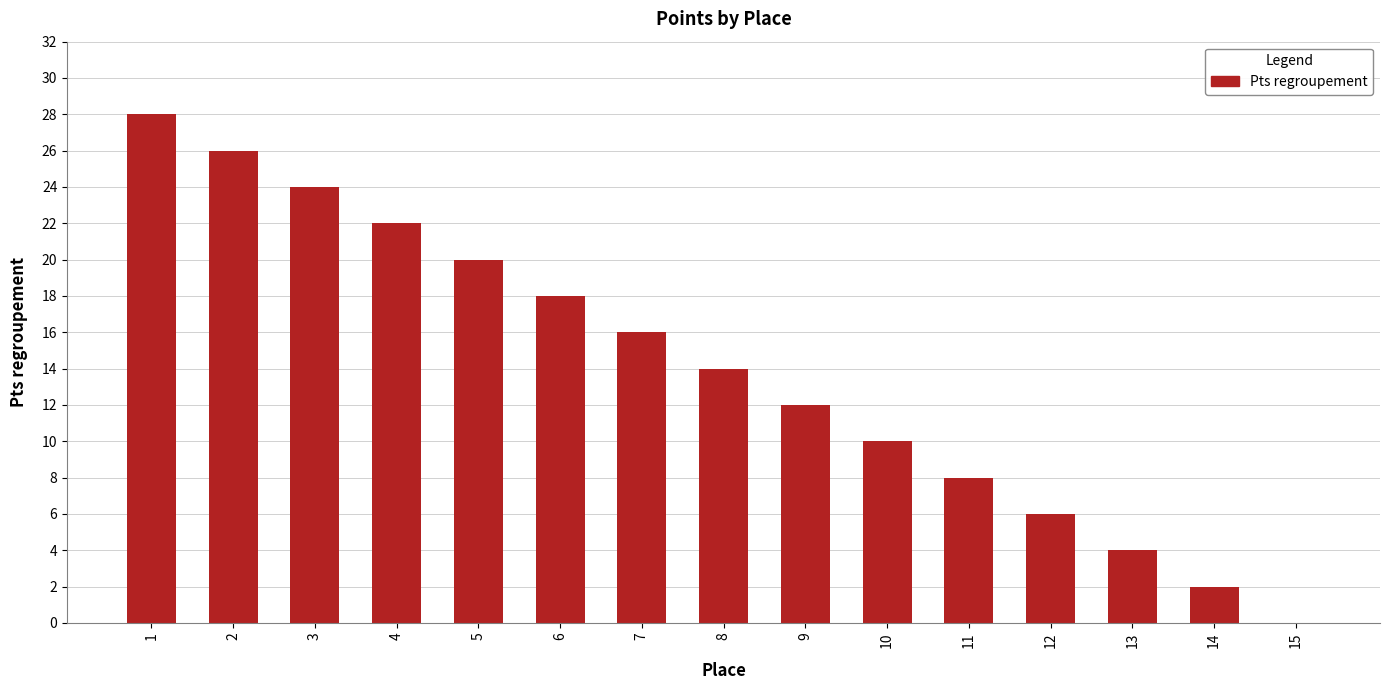

Reading right to left, transcribe all the data shown in this chart.

0	2	4	6	8	10	12	14	16	18	20	22	24	26	28